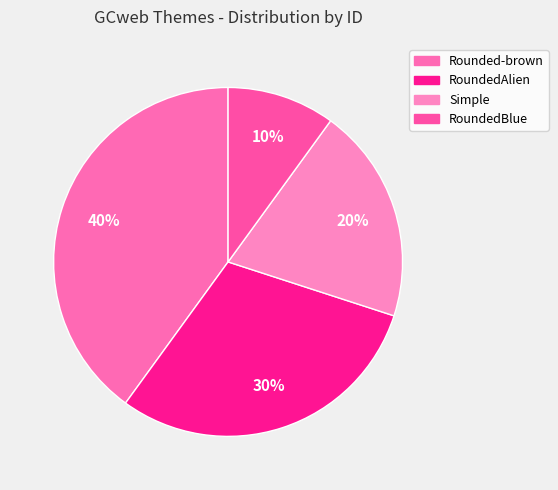

To the nearest percent, what percentage of the pie is Simple?

20%